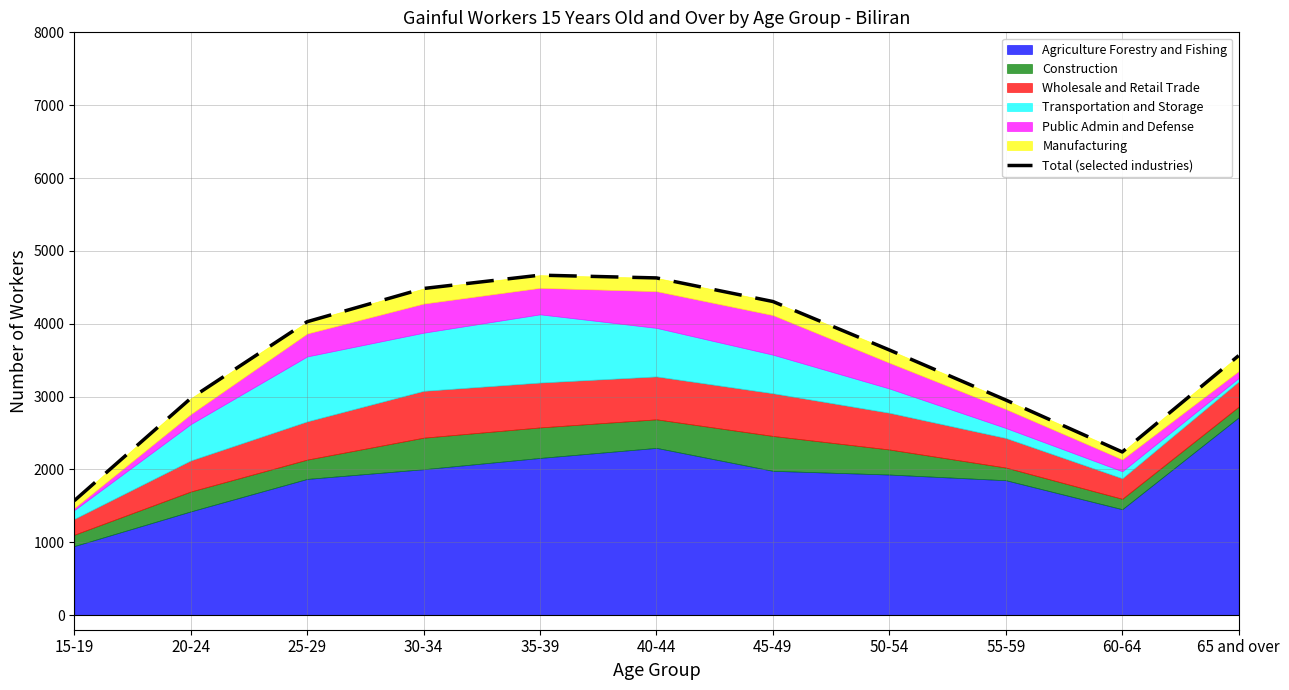

Reading left to right, transcribe all the data shown in this chart.

15-19=1571	20-24=2976	25-29=4028	30-34=4484	35-39=4667	40-44=4629	45-49=4305	50-54=3640	55-59=2953	60-64=2240	65 and over=3563